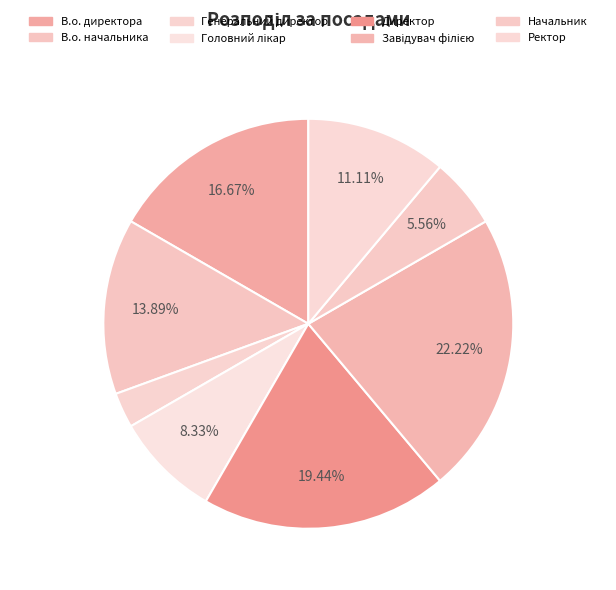

Is it true that Директор is 12% of the pie?

False